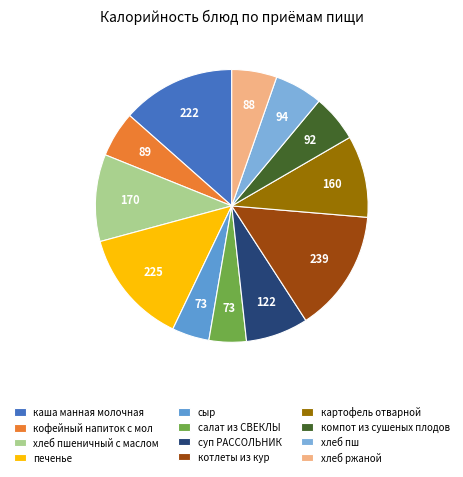

Does печенье represent more than half of the total?

No